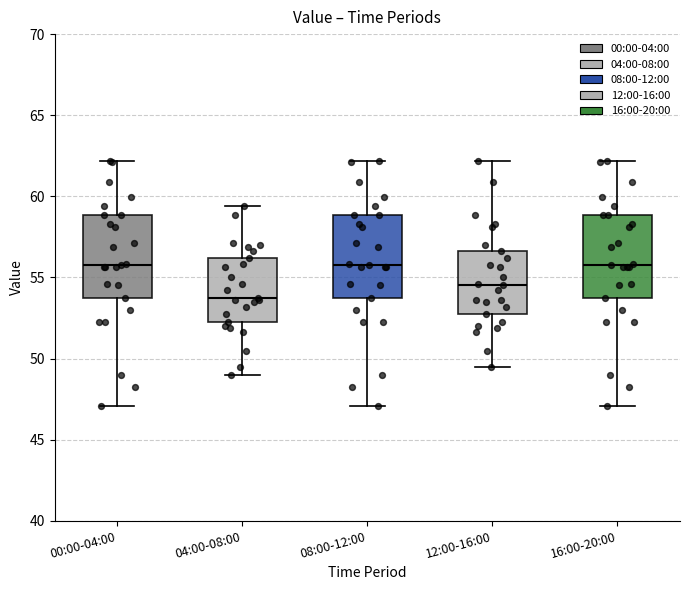

Reading left to right, transcribe this box plot: for each box, give where its median line is, the range the box spans, and where its two whiskers end, as read against the y-axis. The values are not printed on the chart, so give them approximately, as read against the axis.

00:00-04:00: median 56.0, box 53.5 to 59.0, whiskers 47.0 to 62.0
04:00-08:00: median 53.5, box 52.5 to 56.0, whiskers 49.0 to 59.5
08:00-12:00: median 56.0, box 53.5 to 59.0, whiskers 47.0 to 62.0
12:00-16:00: median 54.5, box 52.5 to 56.5, whiskers 49.5 to 62.0
16:00-20:00: median 56.0, box 53.5 to 59.0, whiskers 47.0 to 62.0